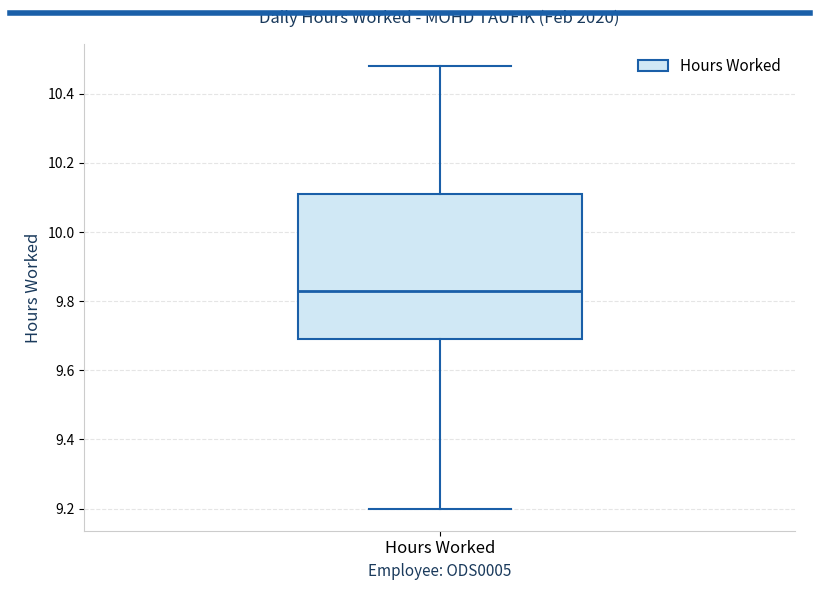

Transcribe this box plot: give where the median line is, the range the box spans, and where the two whiskers end, as read against the y-axis. The values are not printed on the chart, so give them approximately, as read against the axis.

median 9.84, box 9.70 to 10.12, whiskers 9.20 to 10.48